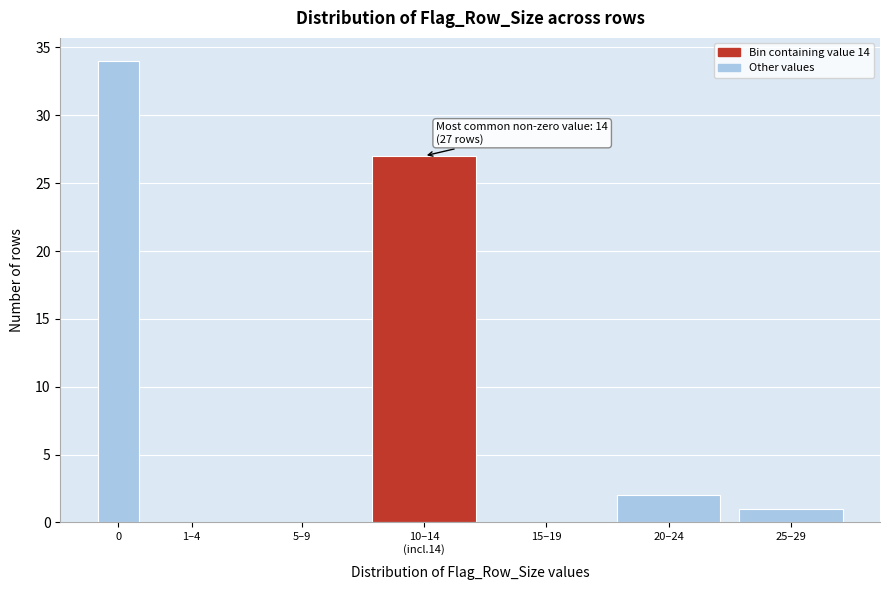

What is the greatest value displayed?

34